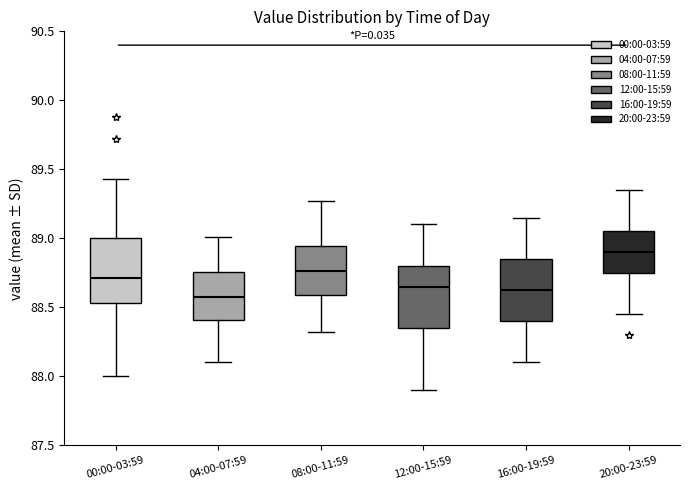

Reading left to right, read every box against the y-axis: the position of its median line, the range the box covers, and the ends of its whiskers. The values are not printed on the chart, so give them approximately, as read against the axis.

00:00-03:59: median 88.70, box 88.55 to 89.00, whiskers 88.00 to 89.45
04:00-07:59: median 88.60, box 88.40 to 88.75, whiskers 88.10 to 89.00
08:00-11:59: median 88.75, box 88.60 to 88.95, whiskers 88.30 to 89.25
12:00-15:59: median 88.65, box 88.35 to 88.80, whiskers 87.90 to 89.10
16:00-19:59: median 88.65, box 88.40 to 88.85, whiskers 88.10 to 89.15
20:00-23:59: median 88.90, box 88.75 to 89.05, whiskers 88.45 to 89.35